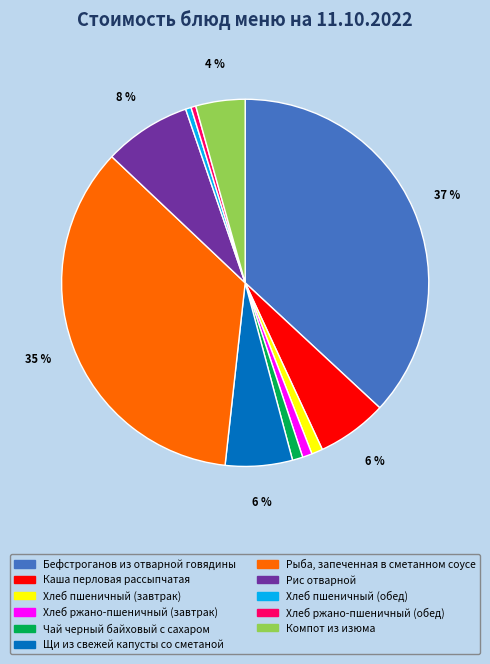

What is the ratio of the value at Чай черный байховый с сахаром to the value at Хлеб пшеничный (обед)?

1.9